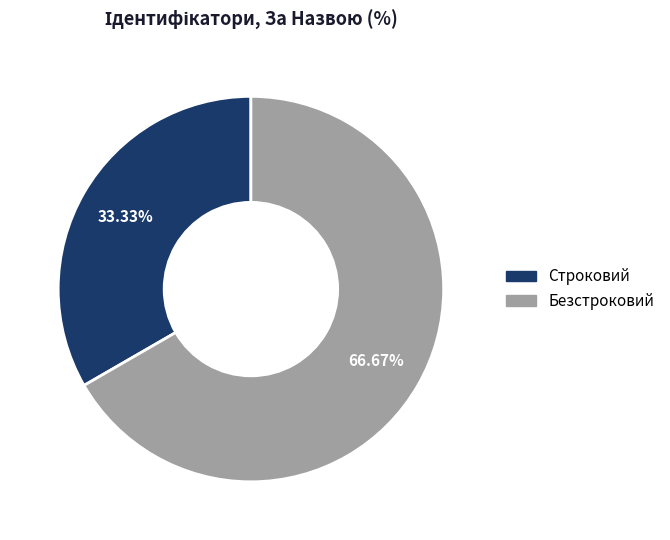

Is it true that Строковий is 21% of the pie?

False